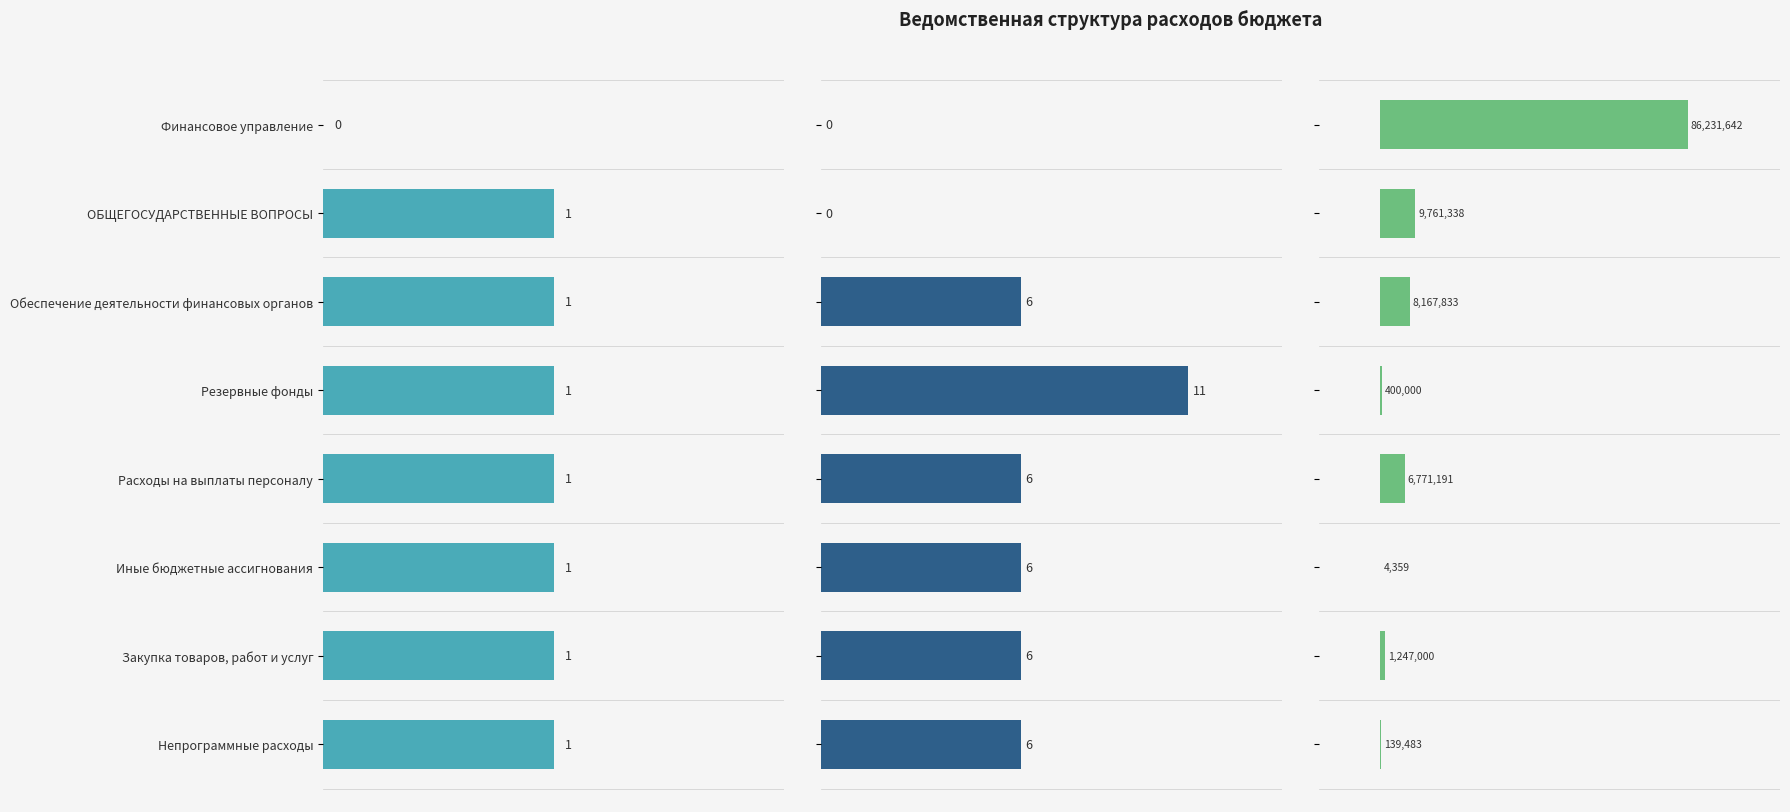

Is it true that Сумма (руб.) equals 67.0 at Финансовое управление?

False